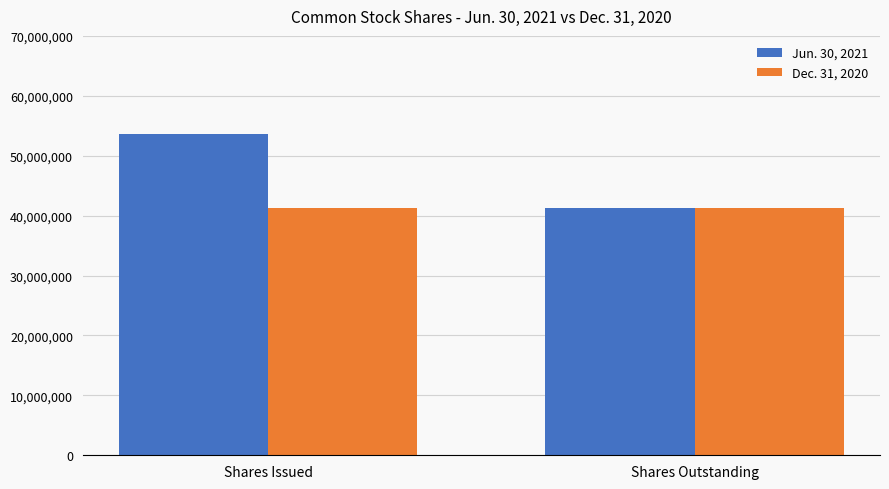

Rank the series by their maximum value, from lowest to highest.

Dec. 31, 2020, Jun. 30, 2021